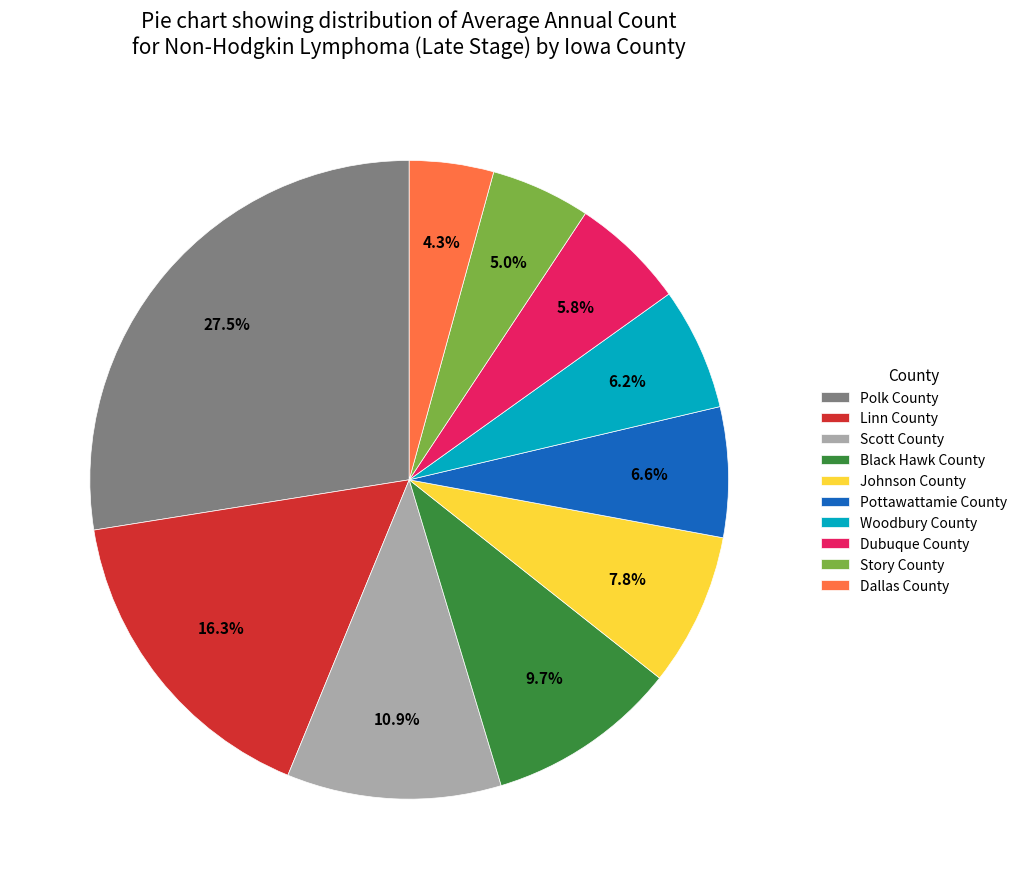

What is the ratio of the value at Johnson County to the value at Dubuque County?

1.3